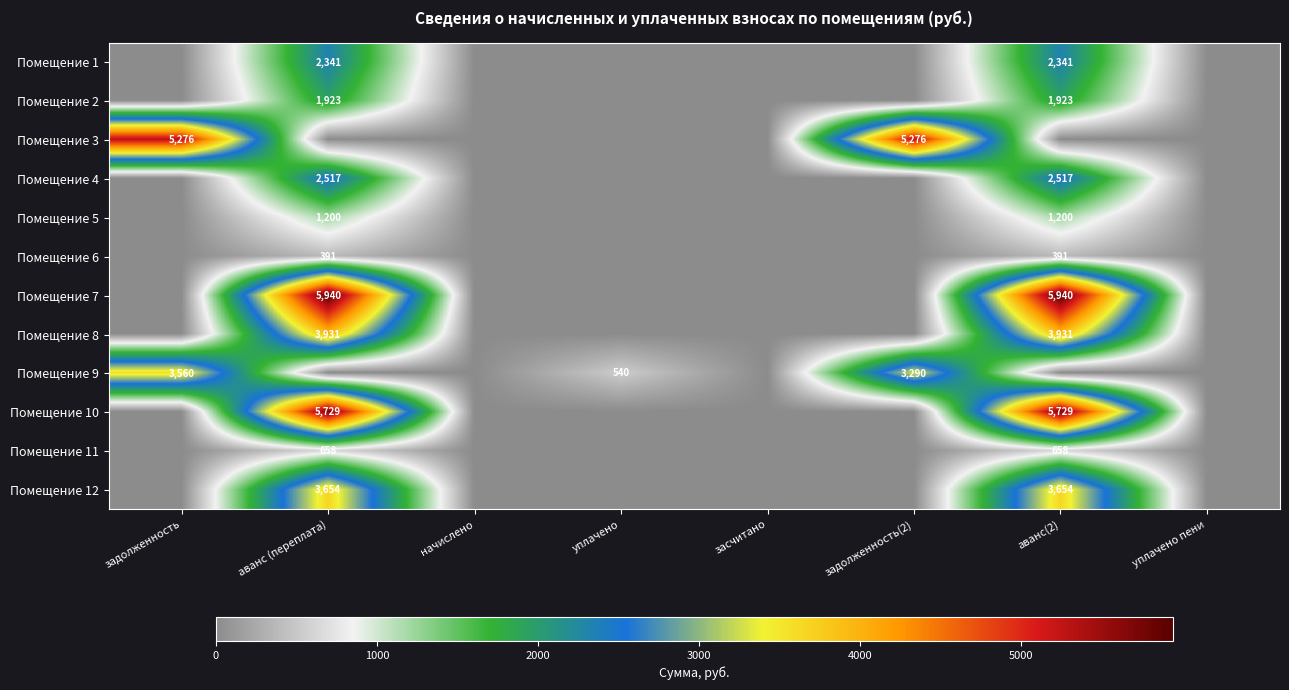

What is the sum of the Помещение 10 values at аванс (переплата) and аванс(2)?

11458